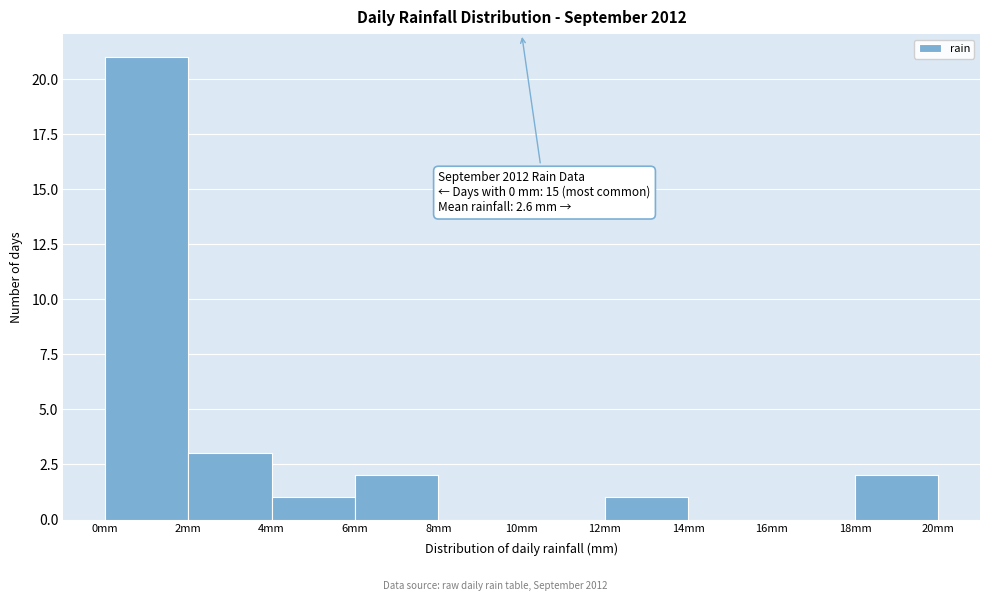

Which range on the x-axis has the tallest bar?

0 to 2